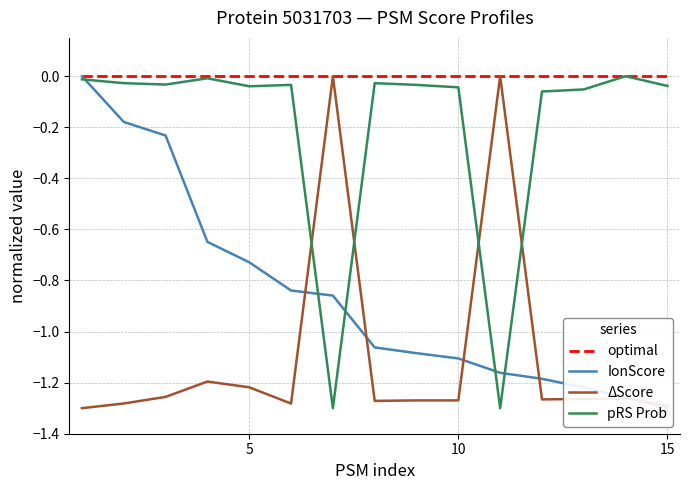

True or false: IonScore has more than 2 interior local peaks.

False